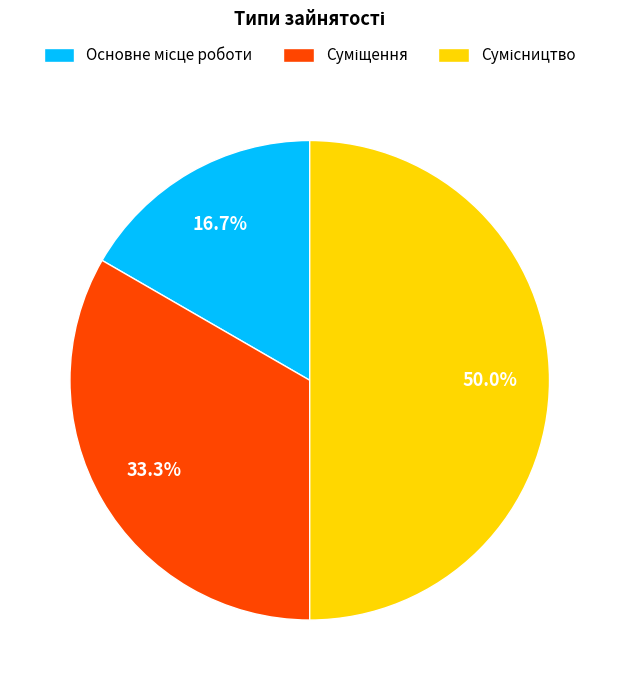

How many slices are in this pie chart?

3